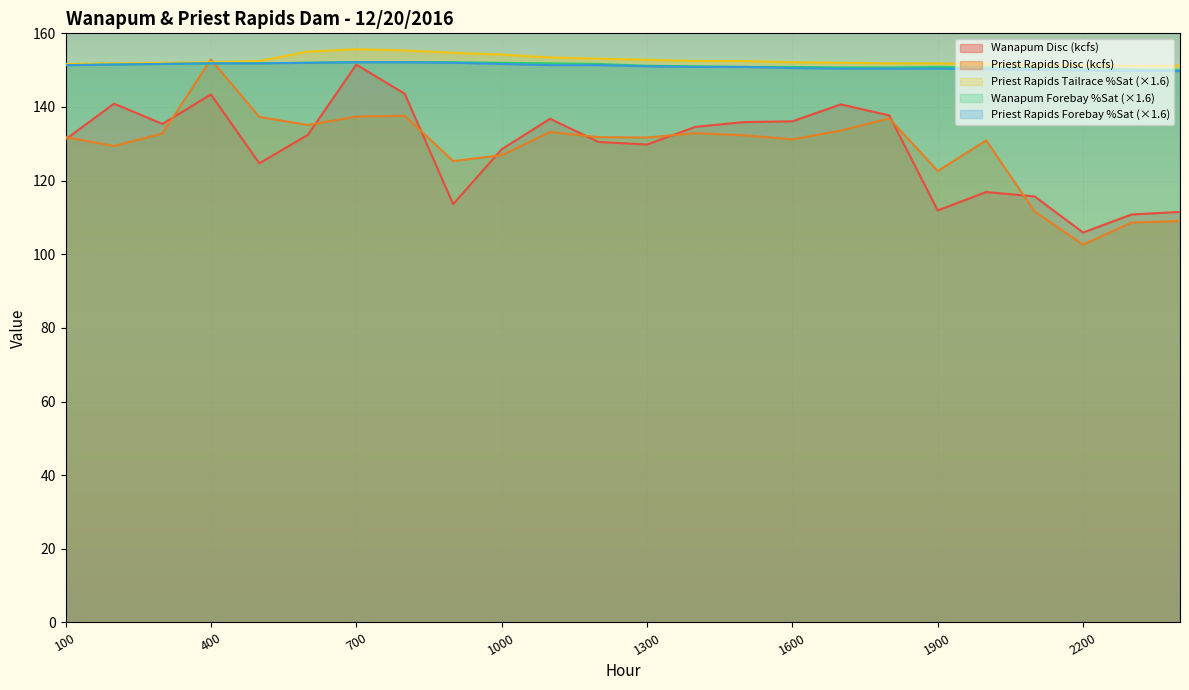

What are all the series names shown in the legend?

Wanapum Disc (kcfs), Priest Rapids Disc (kcfs), Priest Rapids Tailrace %Sat (×1.6), Wanapum Forebay %Sat (×1.6), Priest Rapids Forebay %Sat (×1.6)